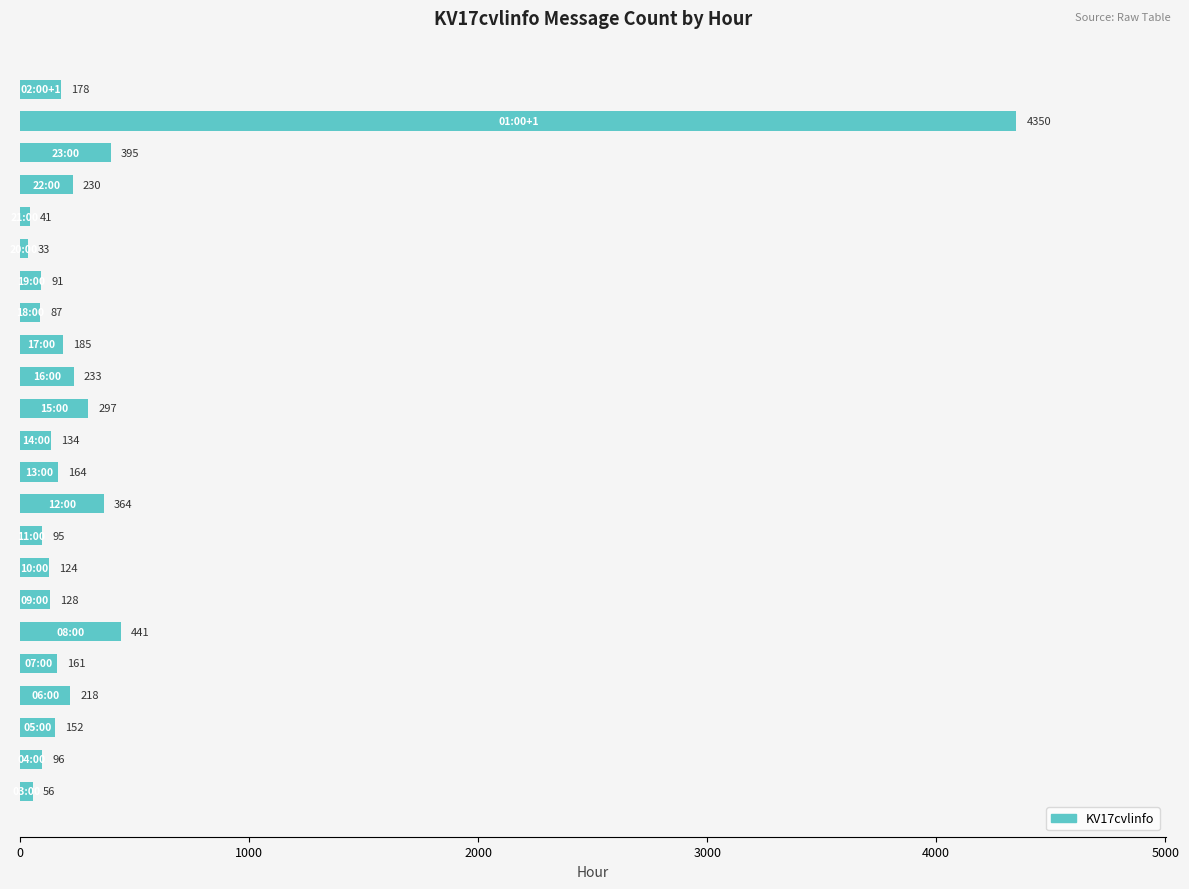

How many data points are less than 161?

11